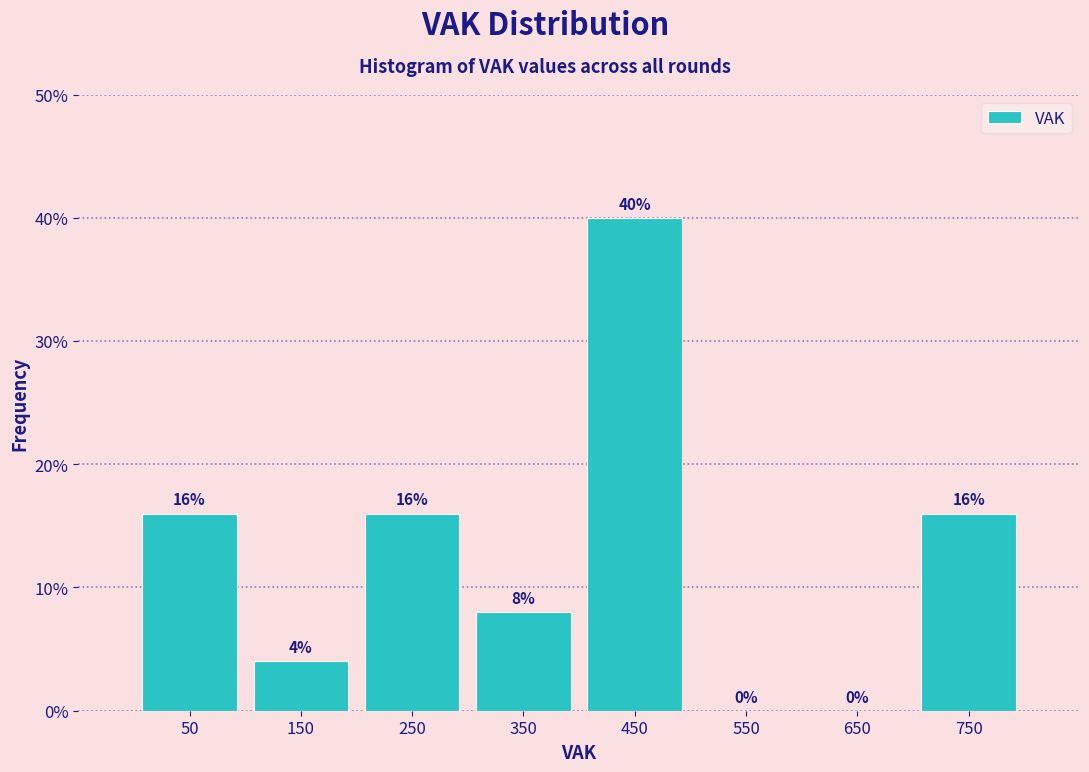

Over which range of the x-axis is the bar tallest?

400 to 500